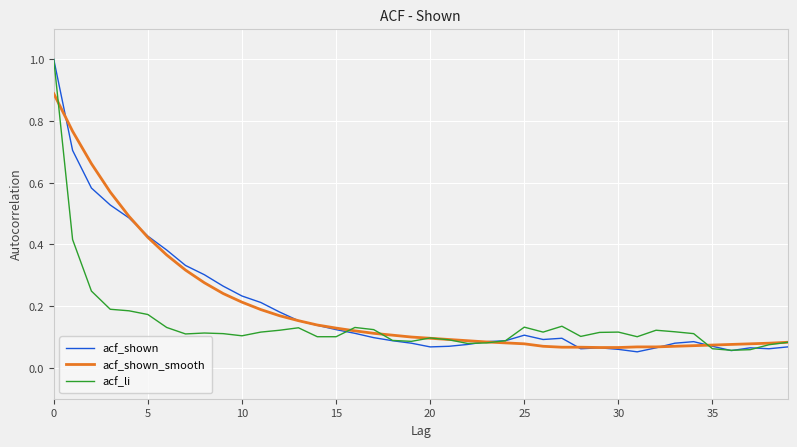

How many lines are shown in the chart?

3